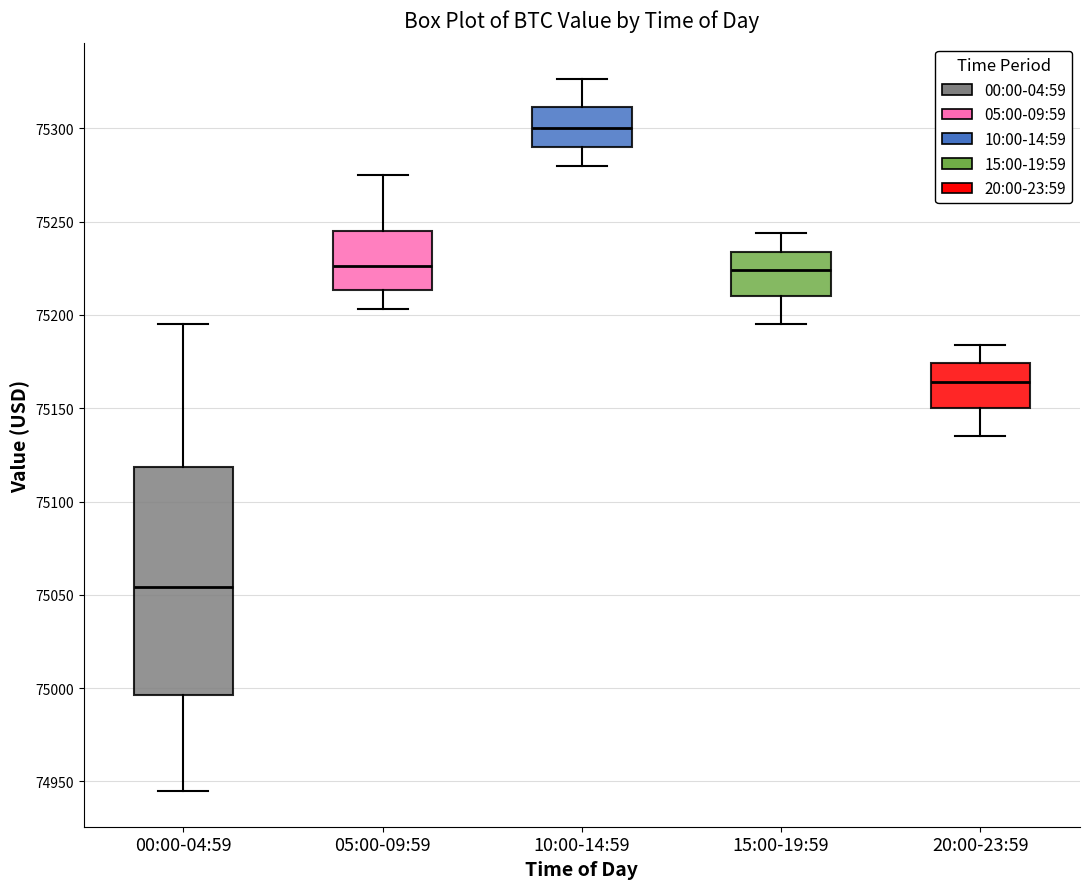

Reading left to right, transcribe this box plot: for each box, give where its median line is, the range the box spans, and where its two whiskers end, as read against the y-axis. The values are not printed on the chart, so give them approximately, as read against the axis.

00:00-04:59: median 75055, box 74995 to 75120, whiskers 74945 to 75195
05:00-09:59: median 75225, box 75215 to 75245, whiskers 75205 to 75275
10:00-14:59: median 75300, box 75290 to 75310, whiskers 75280 to 75325
15:00-19:59: median 75225, box 75210 to 75235, whiskers 75195 to 75245
20:00-23:59: median 75165, box 75150 to 75175, whiskers 75135 to 75185